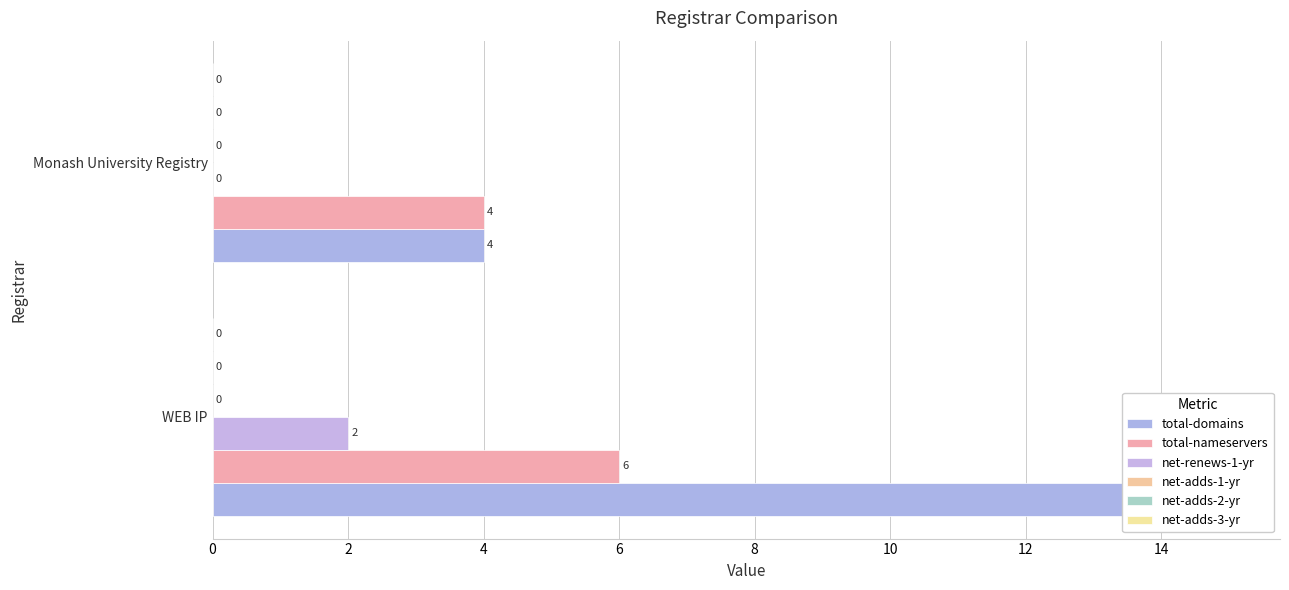

At 2, list the series in order from largest to smallest.

total-domains, total-nameservers, net-adds-1-yr, net-adds-2-yr, net-adds-3-yr, net-renews-1-yr